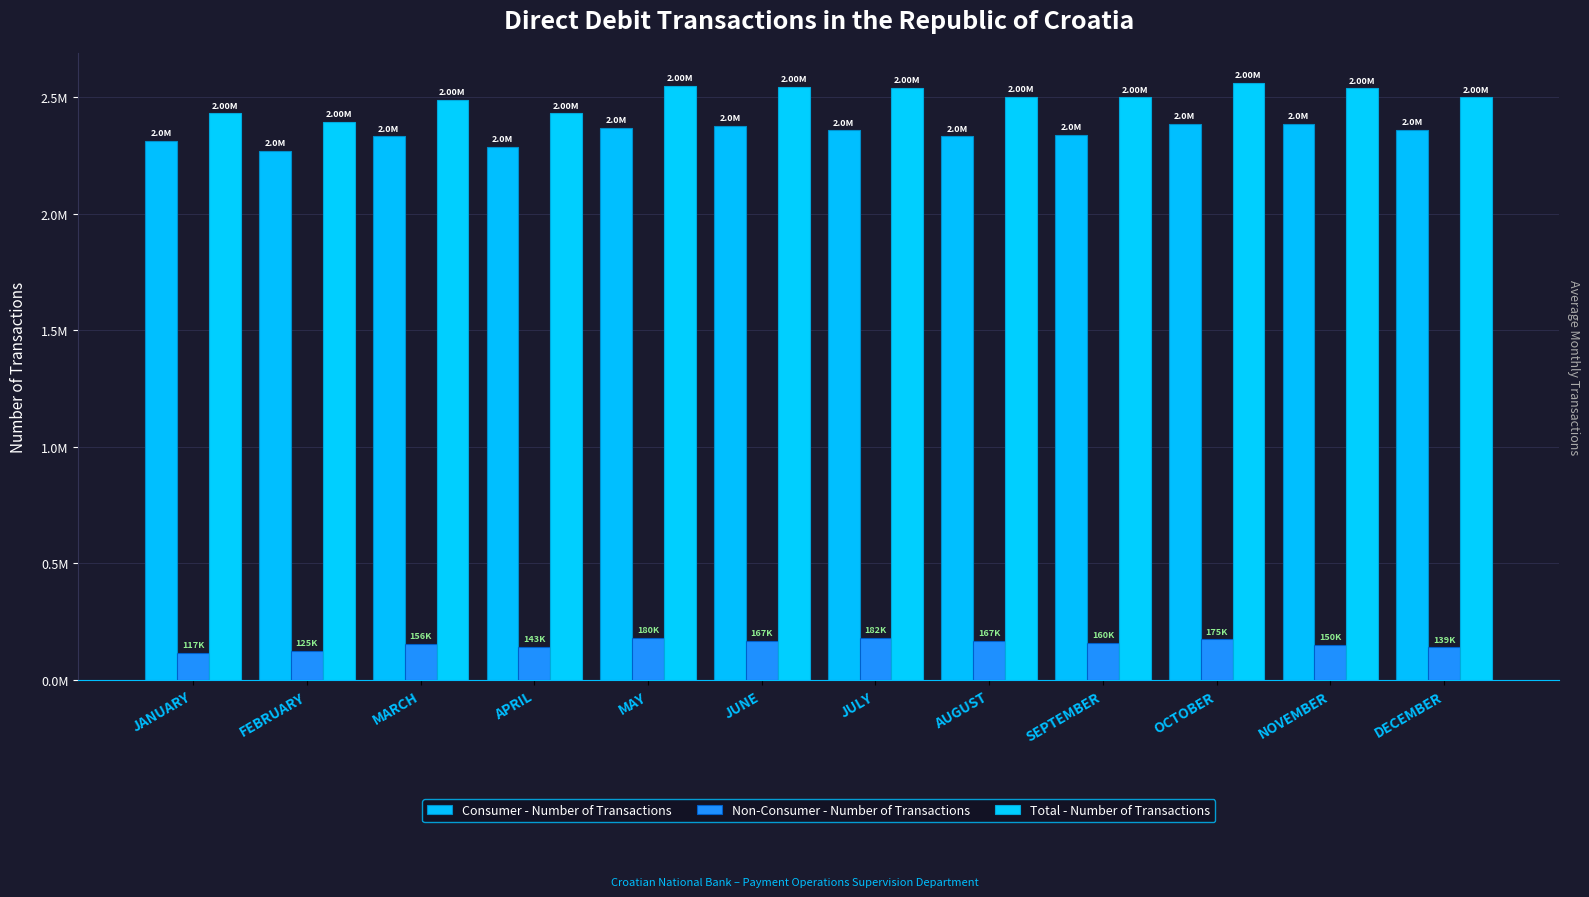

What is the value of the Total - Number of Transactions bar at the 8th from the left?

2501098